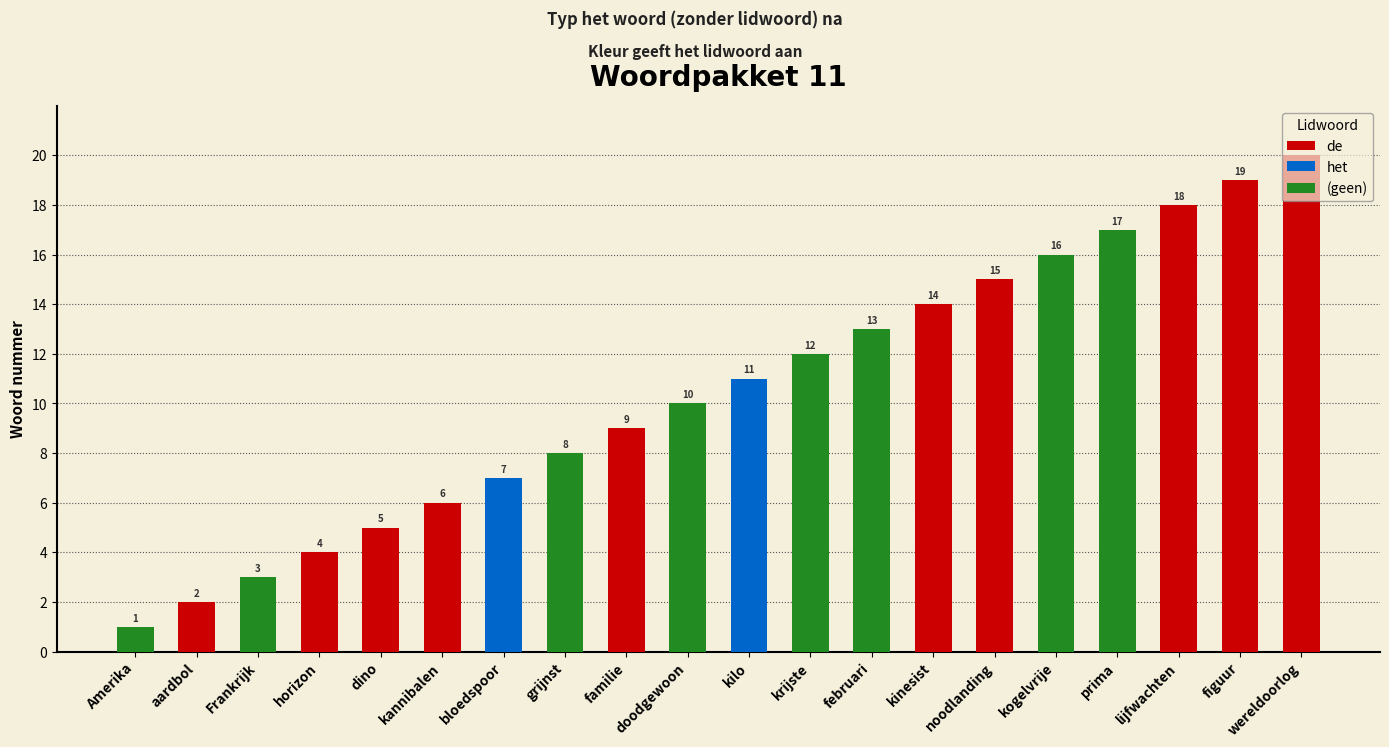

At which label does the data first exceed 11?

krijste